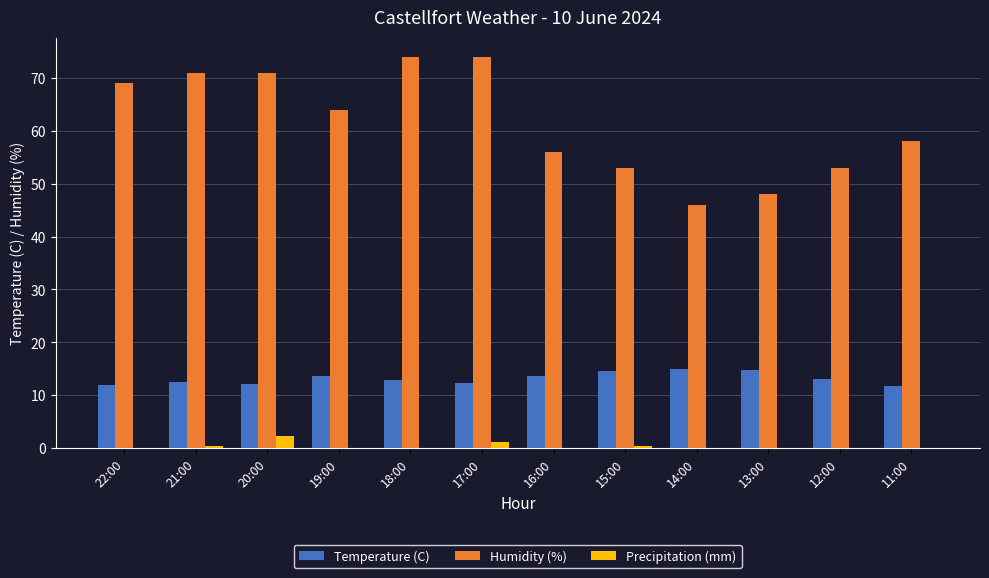

What is the greatest value displayed?

74.0